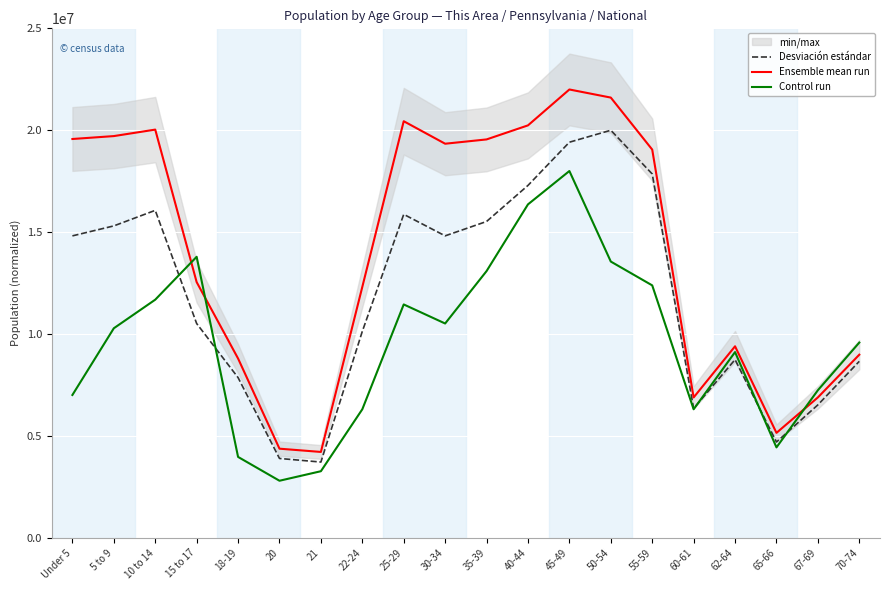

Is it true that Ensemble mean run equals 6891752.7 at 60-61?

True